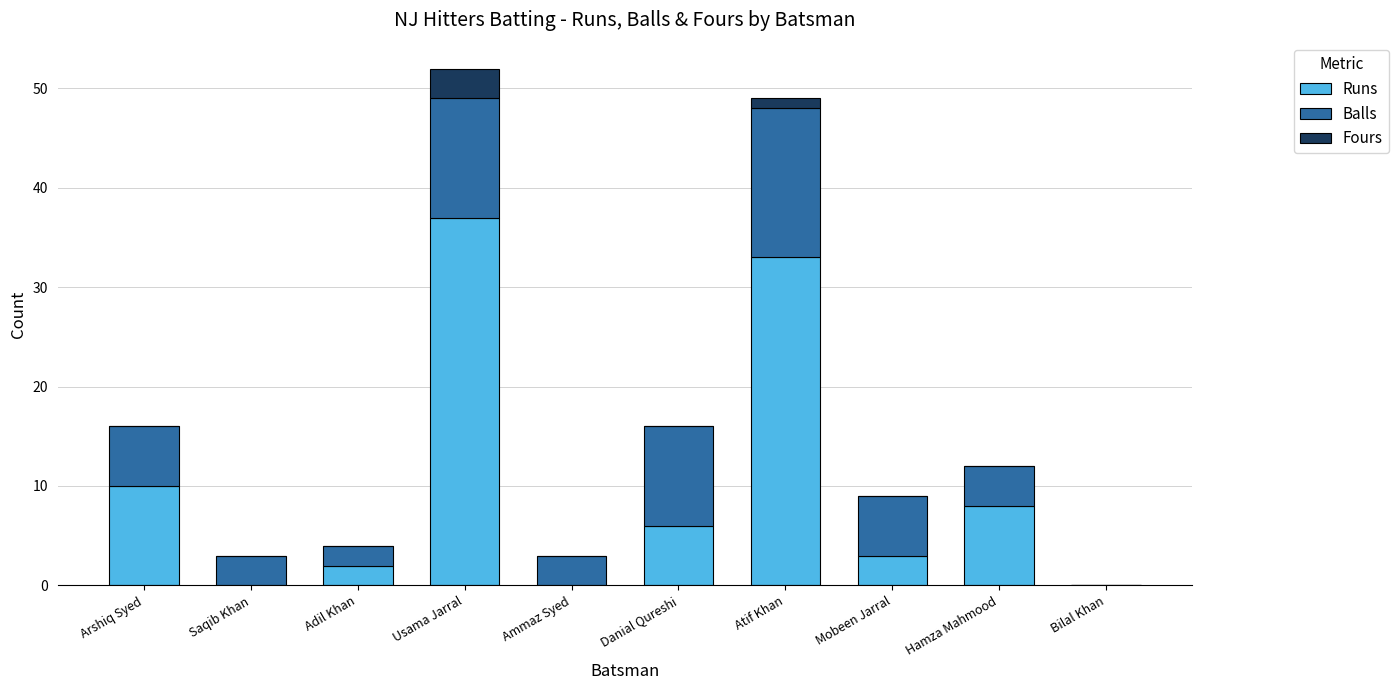

Is it true that Runs equals 20 at Ammaz Syed?

False